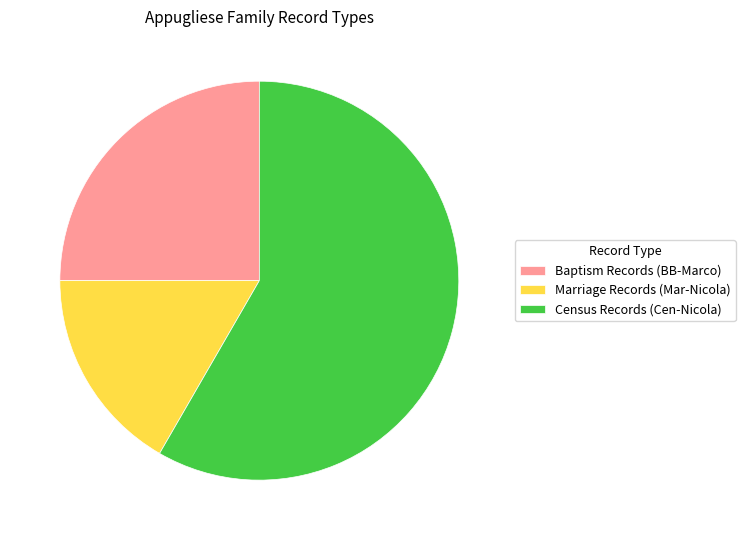

Combined, do Marriage Records (Mar-Nicola) and Census Records (Cen-Nicola) account for over 50%?

Yes